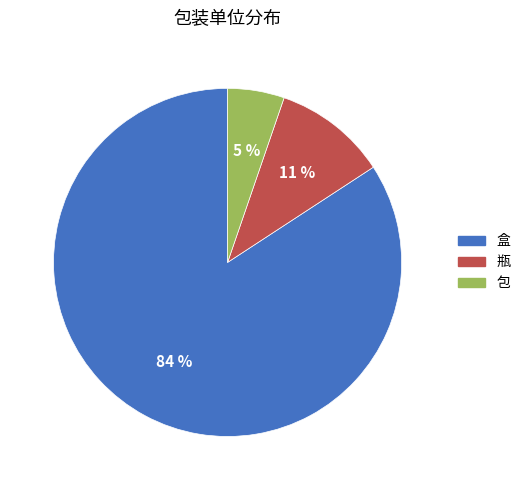

The 包 slice represents 13% of the pie. True or false?

False